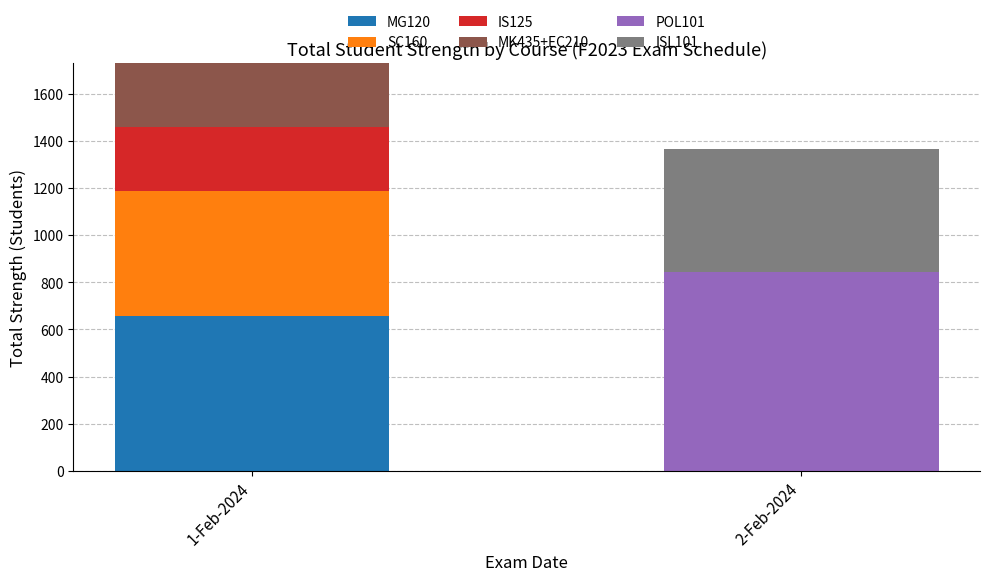

Which category has the highest value in the MG120 series?

1-Feb-2024